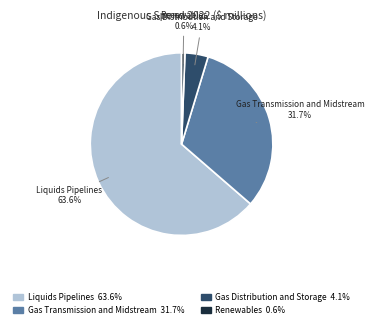

Count the number of slices in the pie.

4